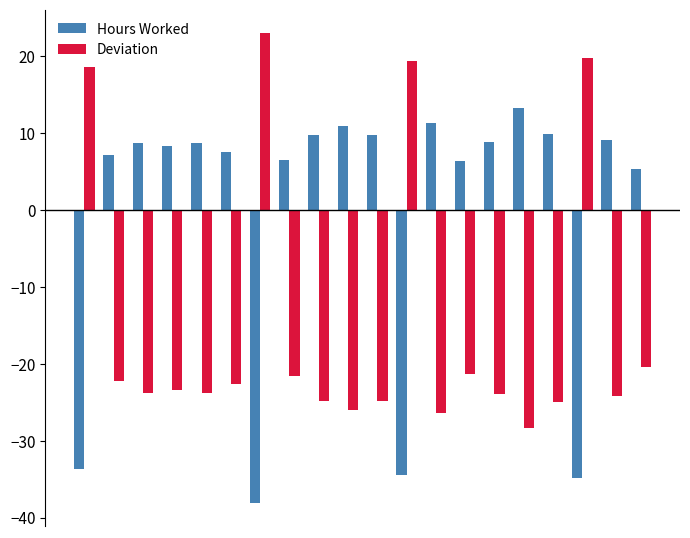

Rank the series by their average value, from highest to lowest.

Hours Worked, Deviation